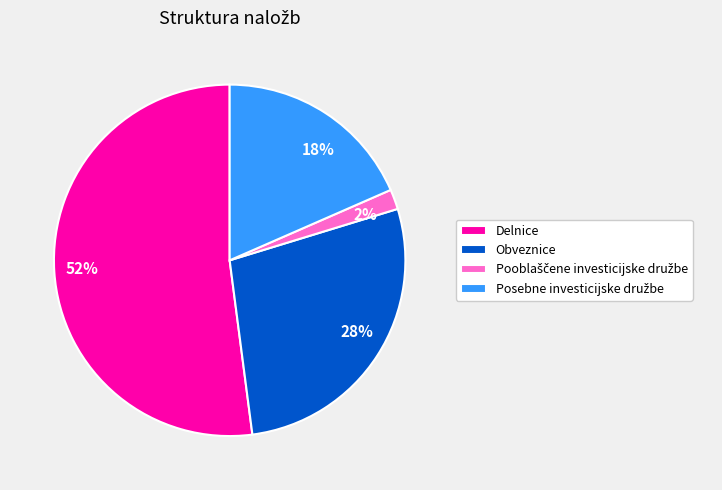

Combined, do 18% and 2% account for over 50%?

No